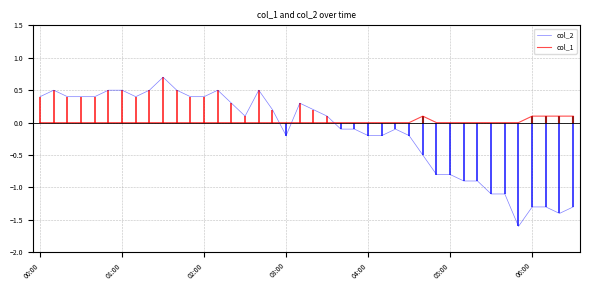

The value of col_2 at 23 is -0.1. True or false?

False